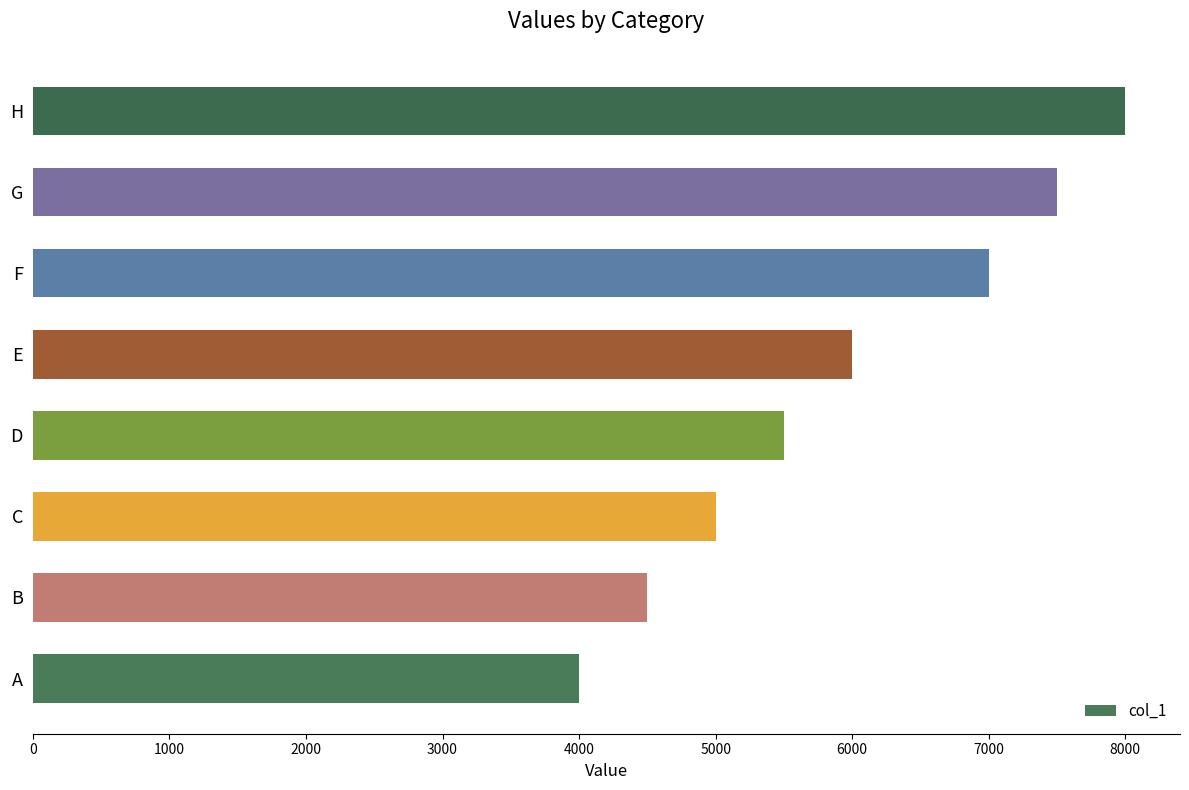

How many values are between 5000 and 7500?

5